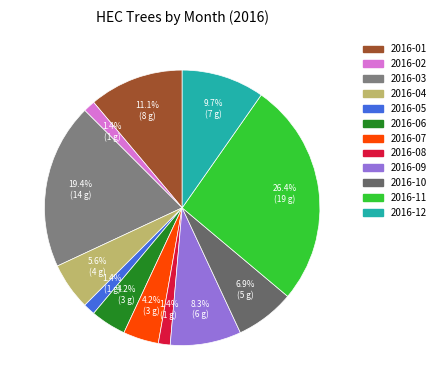

How many slices are in this pie chart?

12